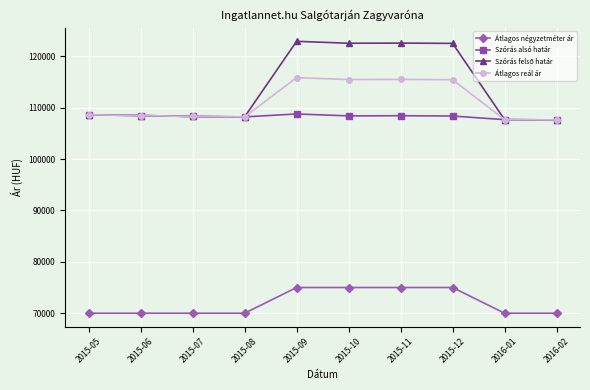

The value of Átlagos reál ár at 2016-01 is 154047. True or false?

False